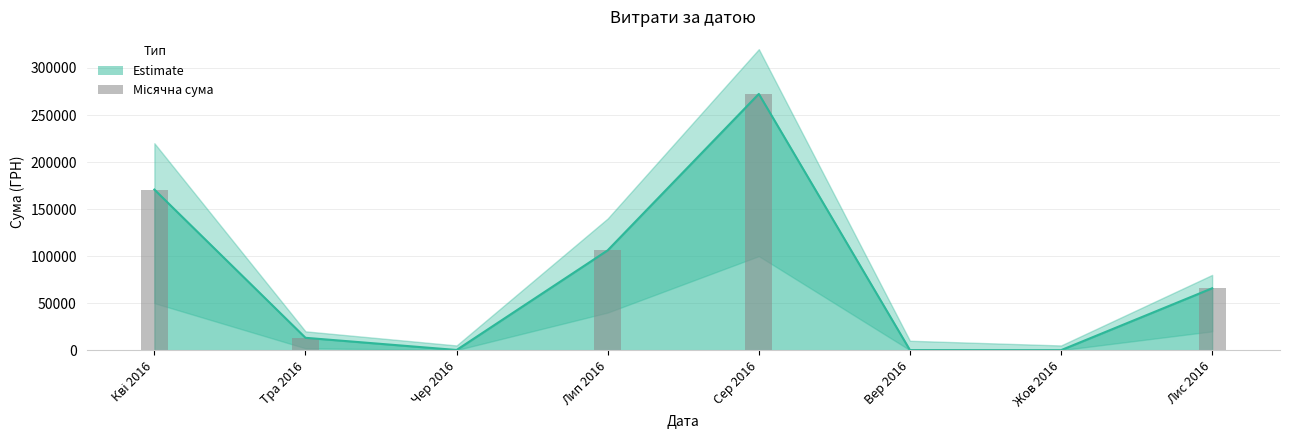

How many values are below 65790?

4